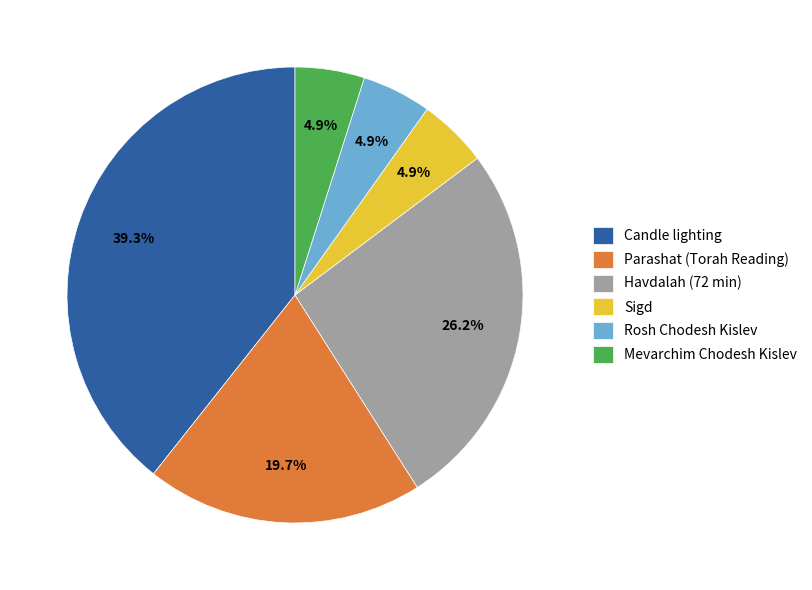

How many segments does this pie chart have?

6